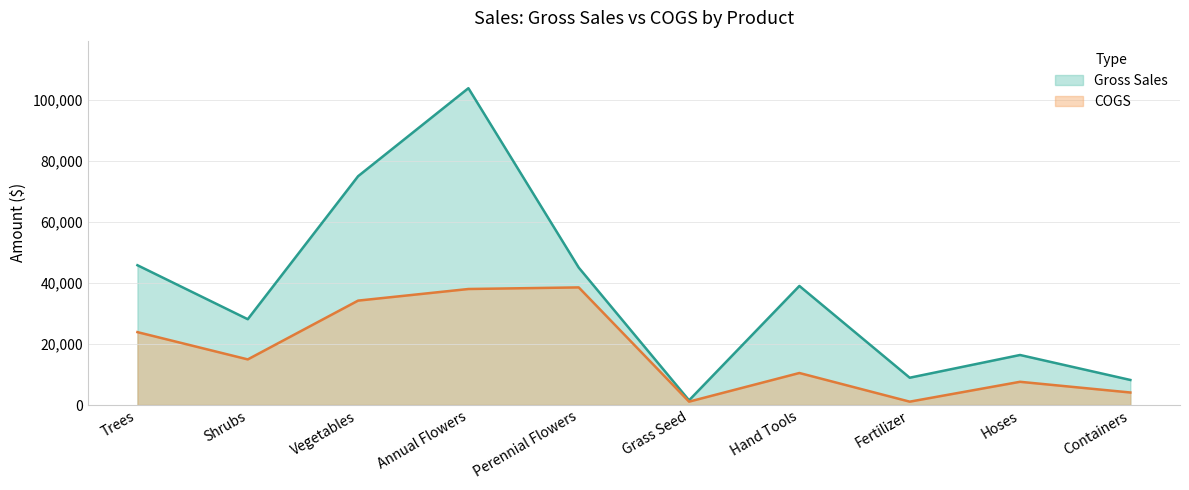

What is the label of the 5th point from the right?

Grass Seed